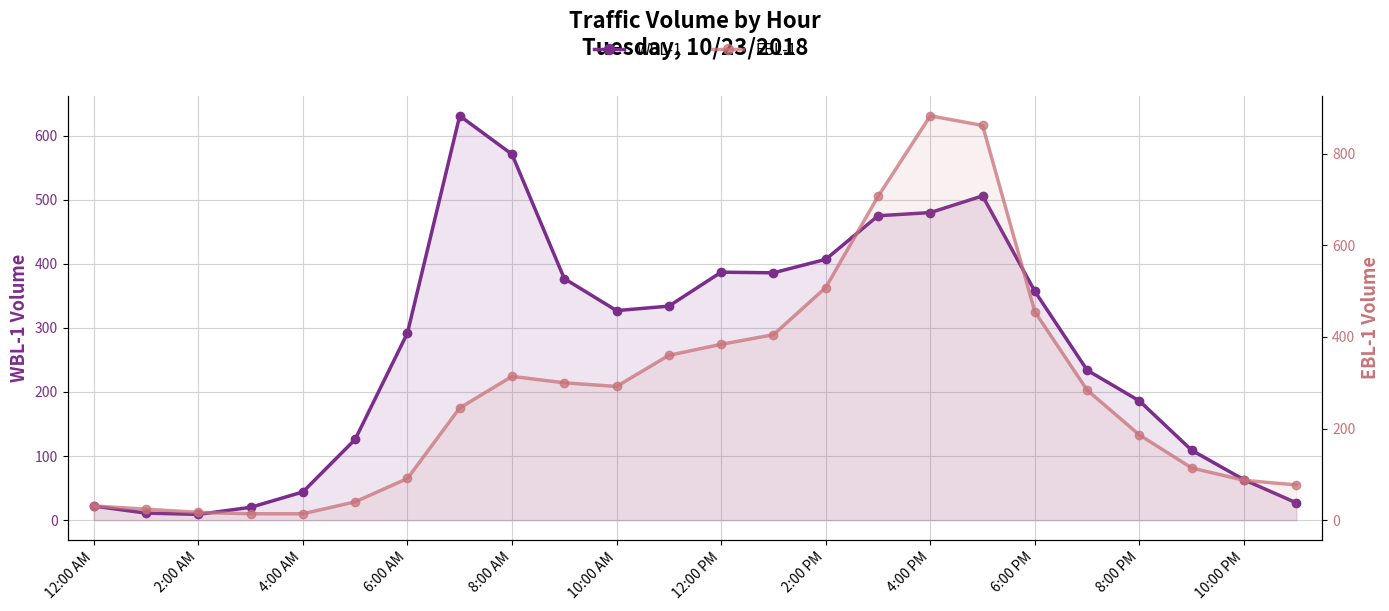

Reading left to right, what are all the values shown in this chart?

WBL-1: 22	11	9	20	44	126	292	631	571	377	327	334	387	386	407	475	480	506	357	234	186	109	63	27
EBL-1: 31	24	17	14	14	40	91	245	314	300	292	360	384	405	508	707	883	862	455	284	186	114	87	77